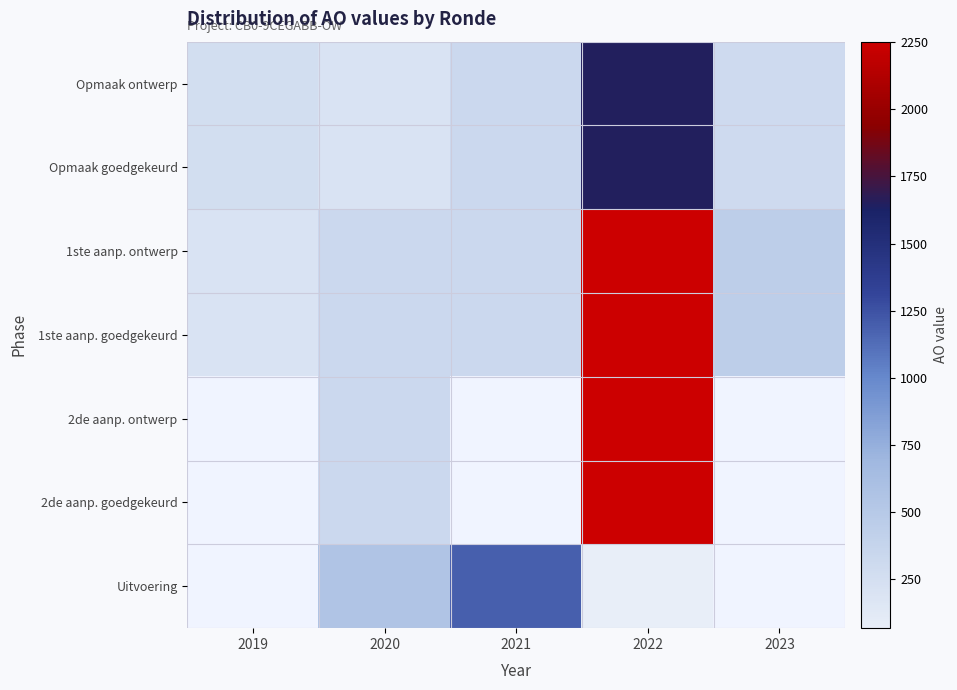

How many categories are shown in the chart?

5